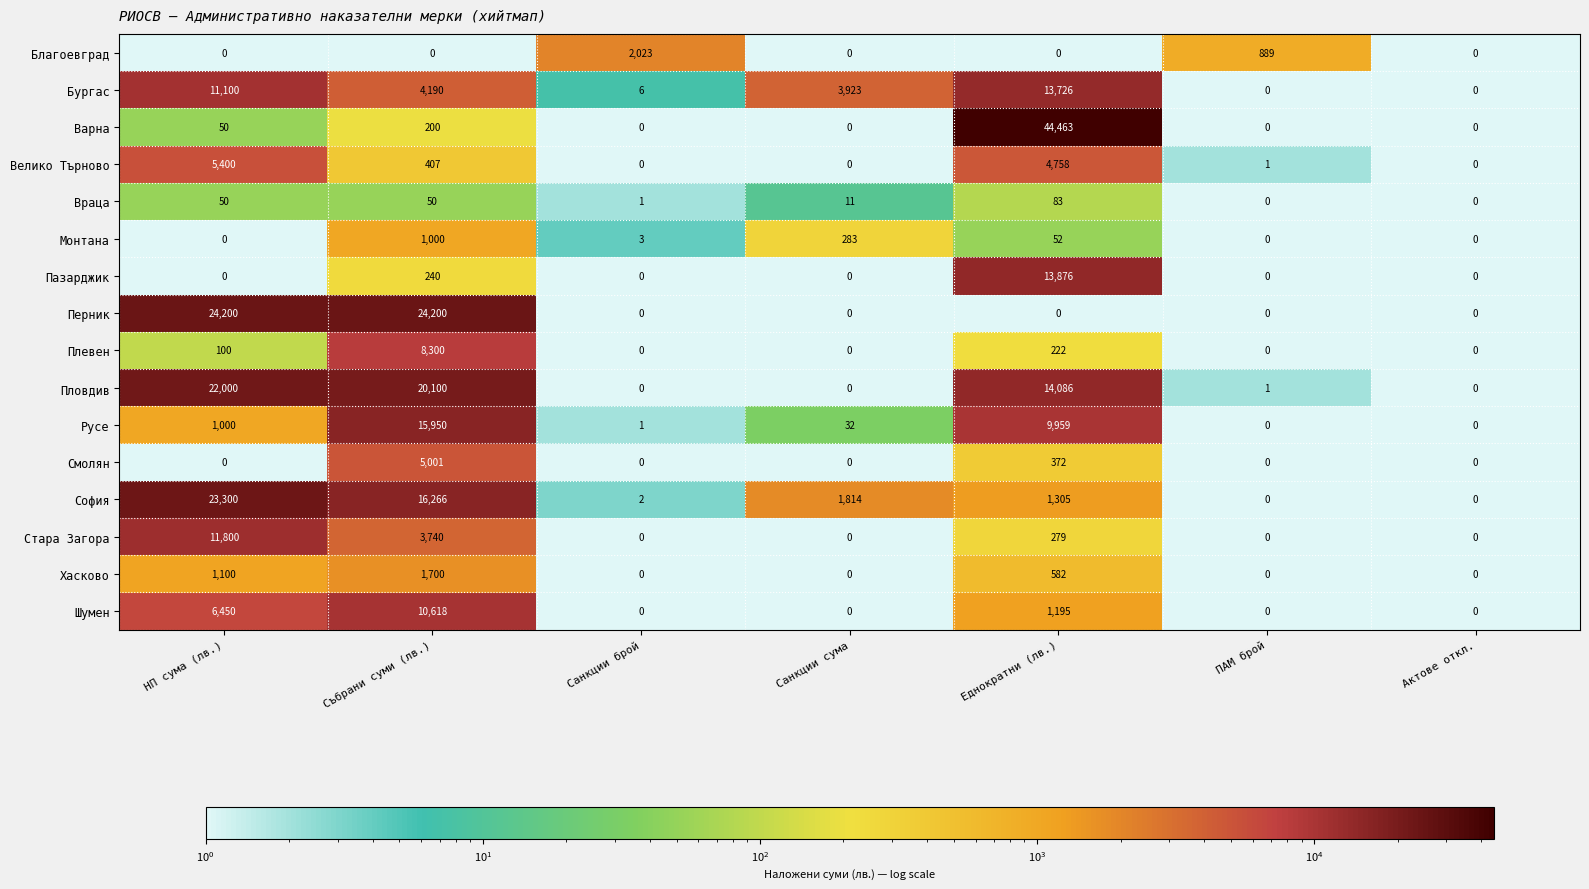

What is the difference between the Русе values at НП сума (лв.) and Санкции сума?

968